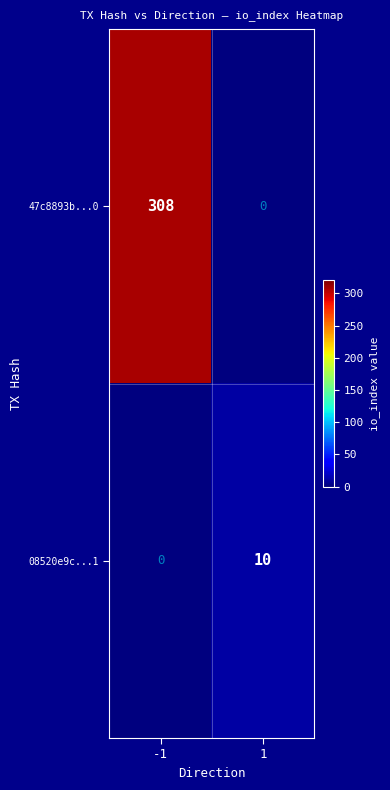

What is the difference between the maximum and minimum values in the 08520e9c...1 series?

10